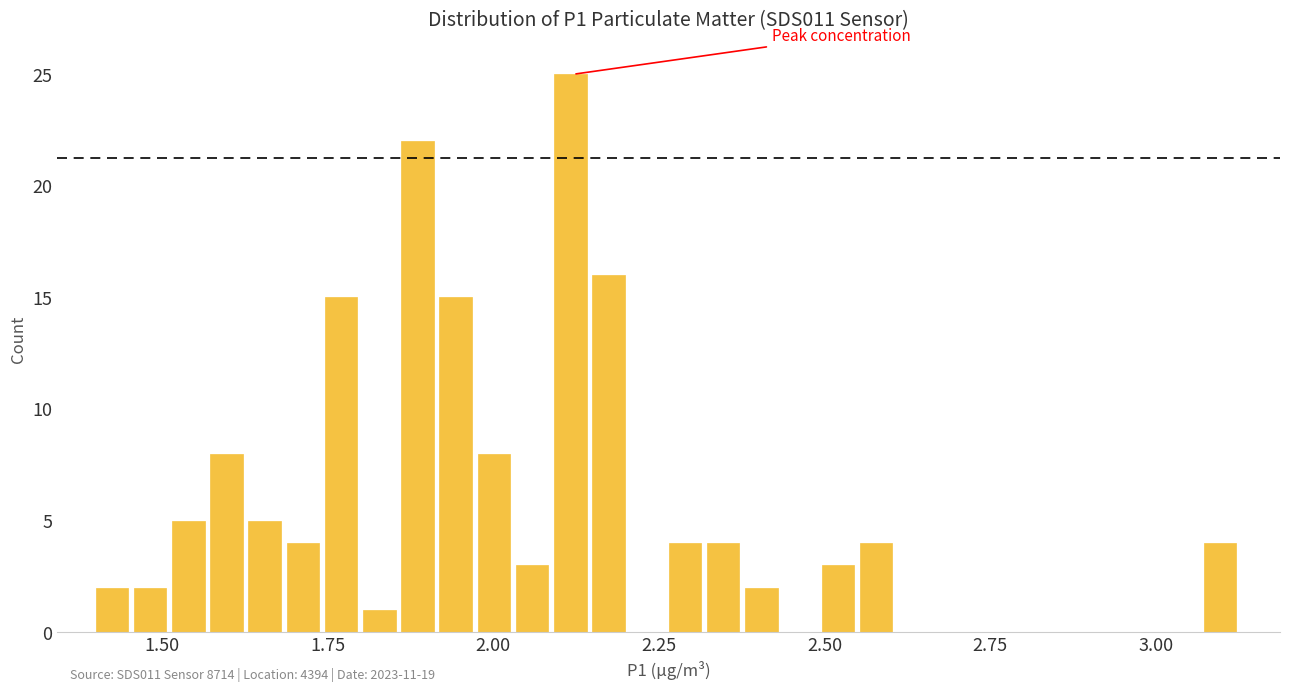

Read against the x-axis, roughly where is the centre of the tallest bar?

2.10